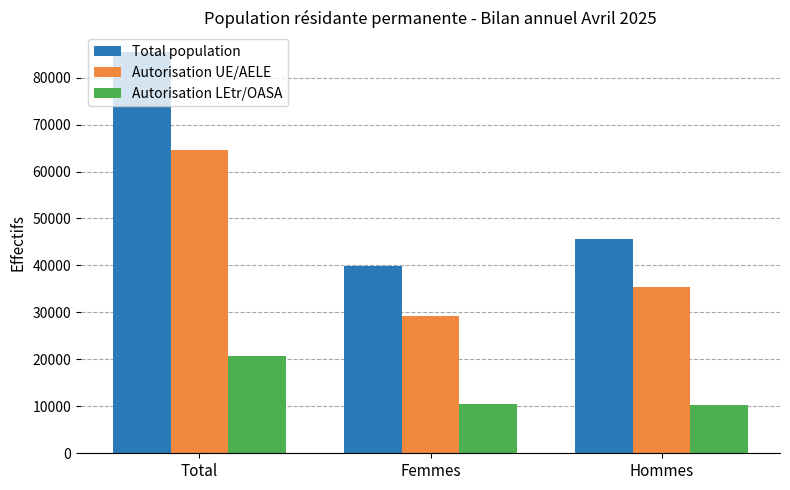

Where does the Autorisation LEtr/OASA series first go above 10576?

Total